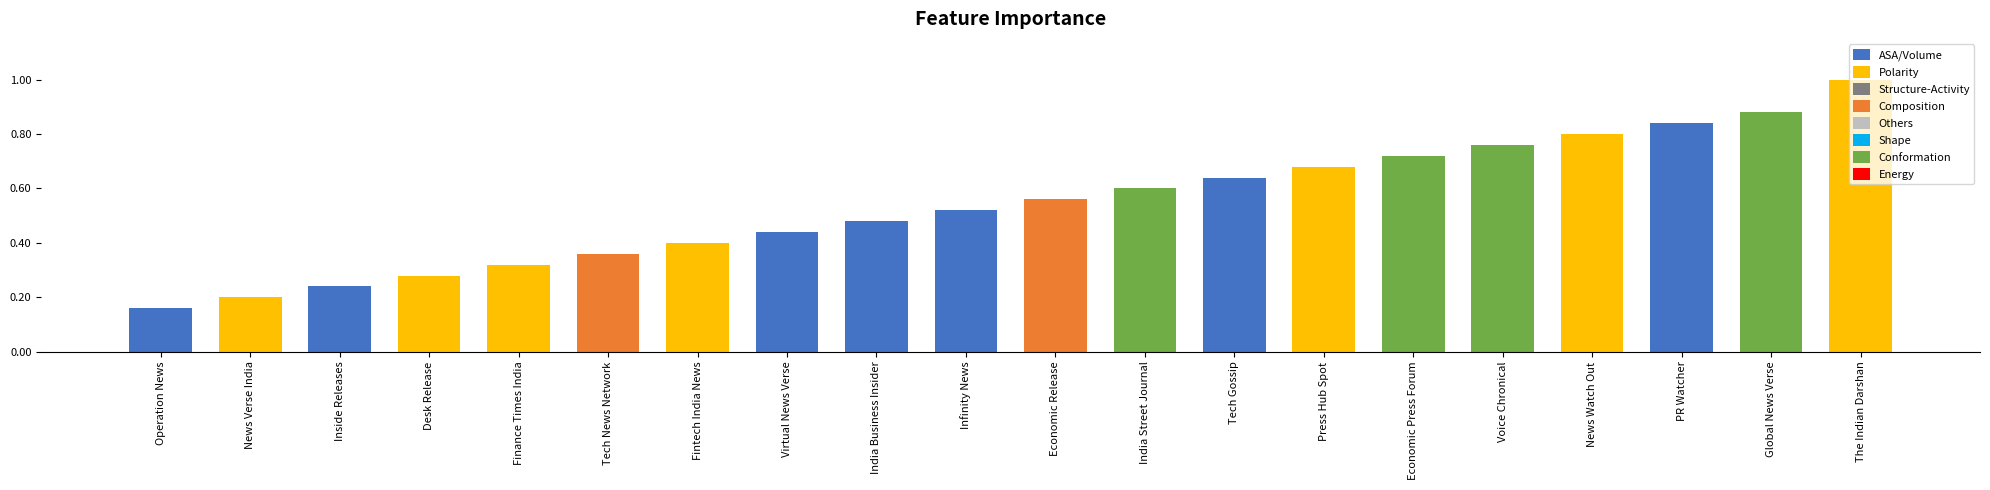

At which label is the value closest to 0?

Operation News